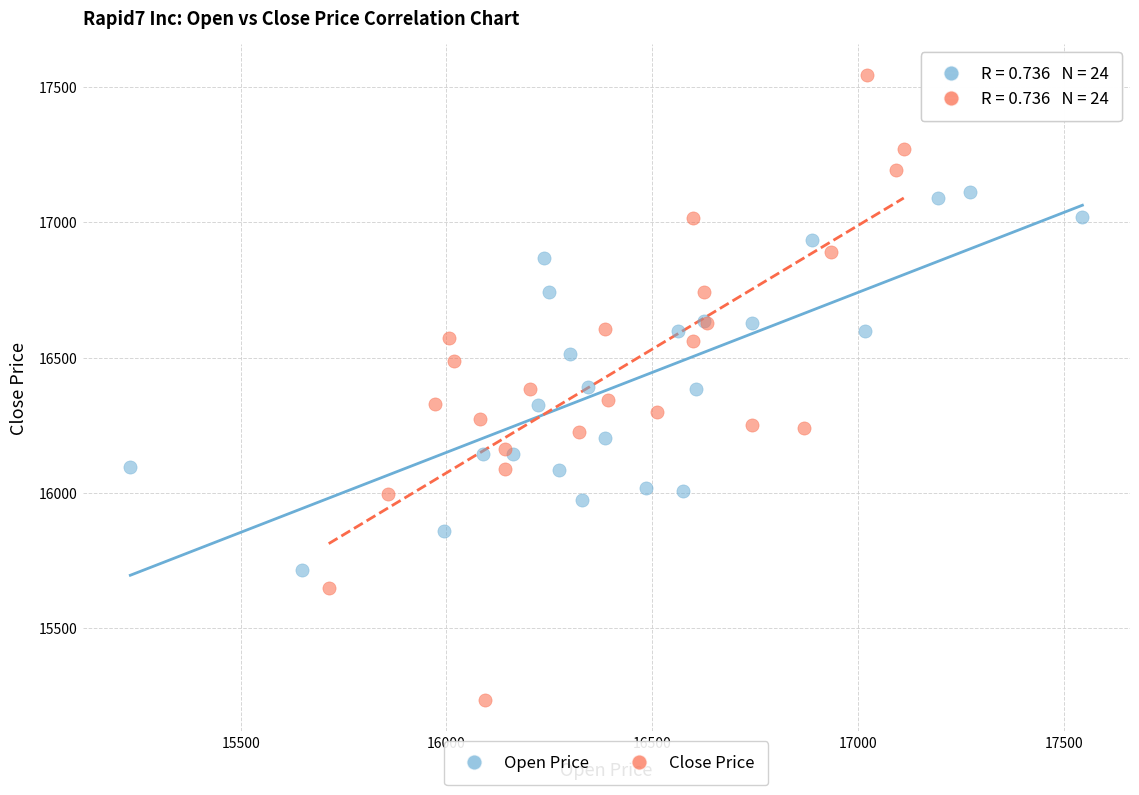

Which series has the widest spread of Y values?

Close Price